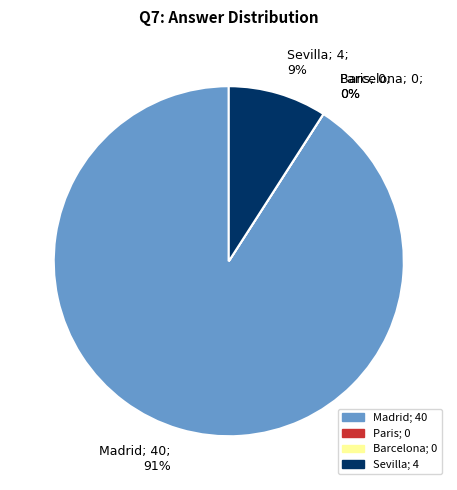

Approximately how many times larger is the value at Sevilla compared to Madrid?

0.1